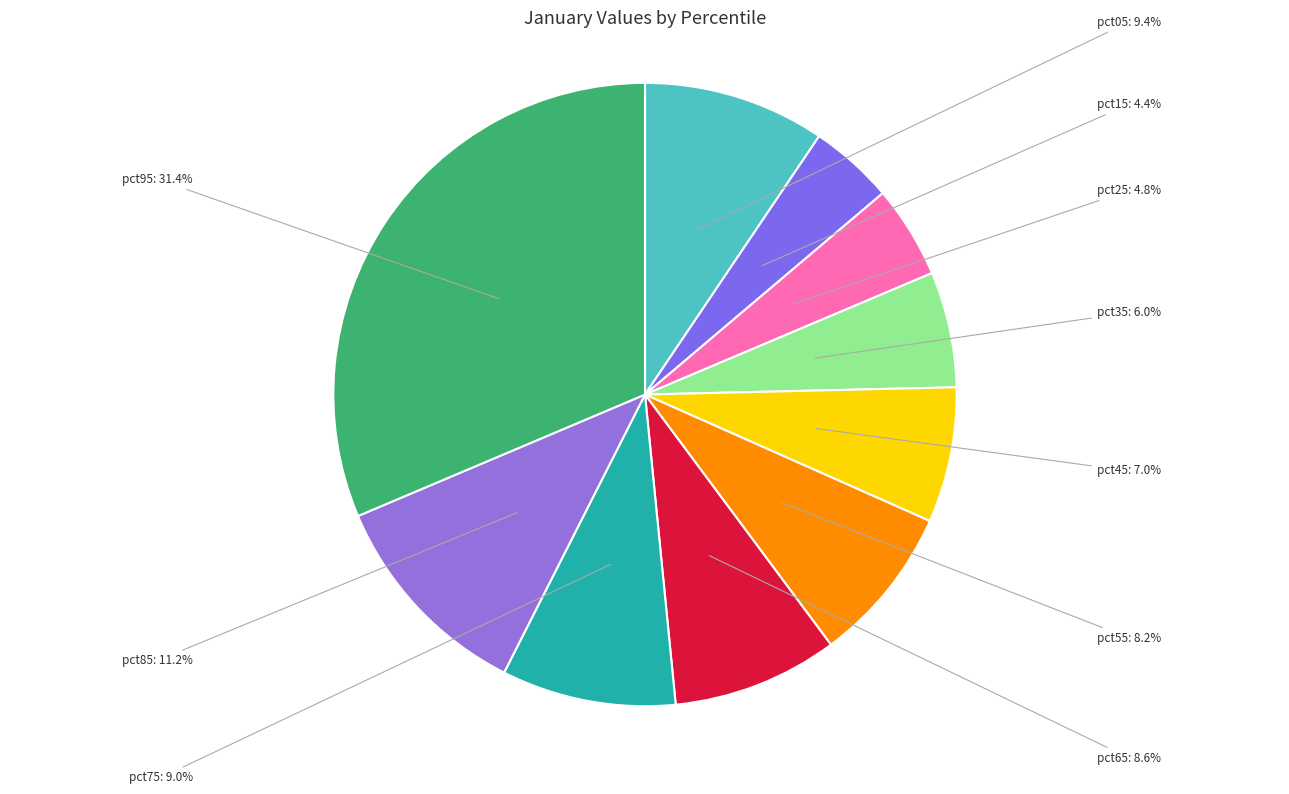

How many segments does this pie chart have?

10